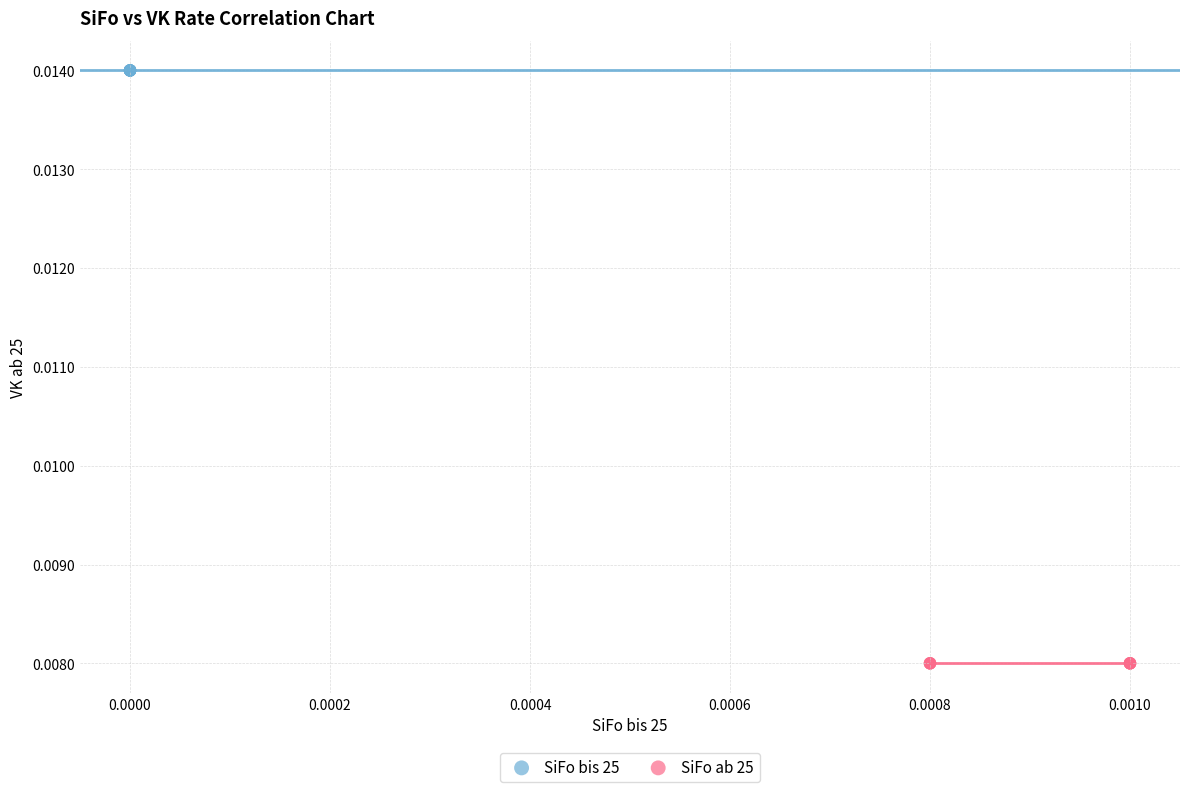

Which series contains the highest Y value?

SiFo bis 25